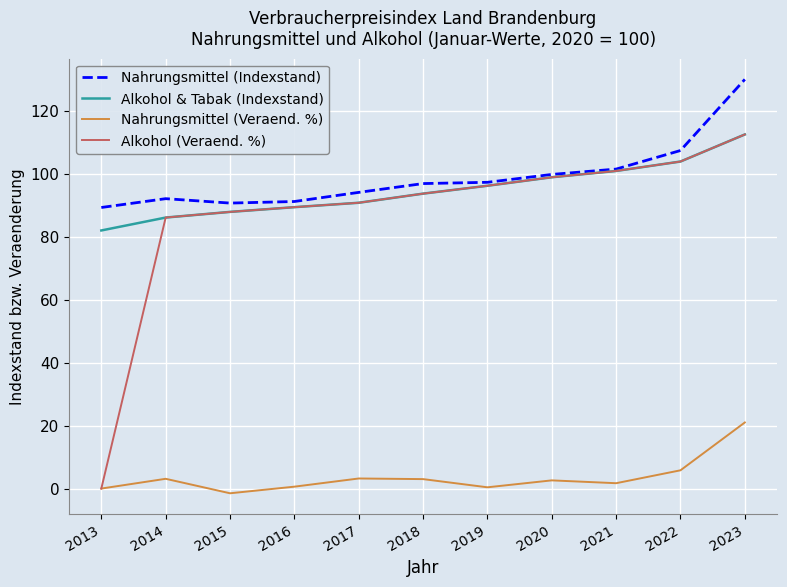

What is the total value across all series at 2022?

321.0